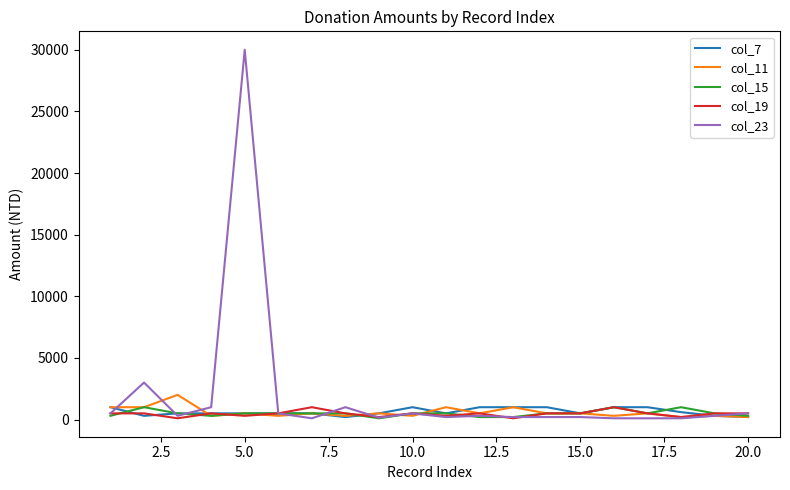

Which series has the largest range (max minus min)?

col_23